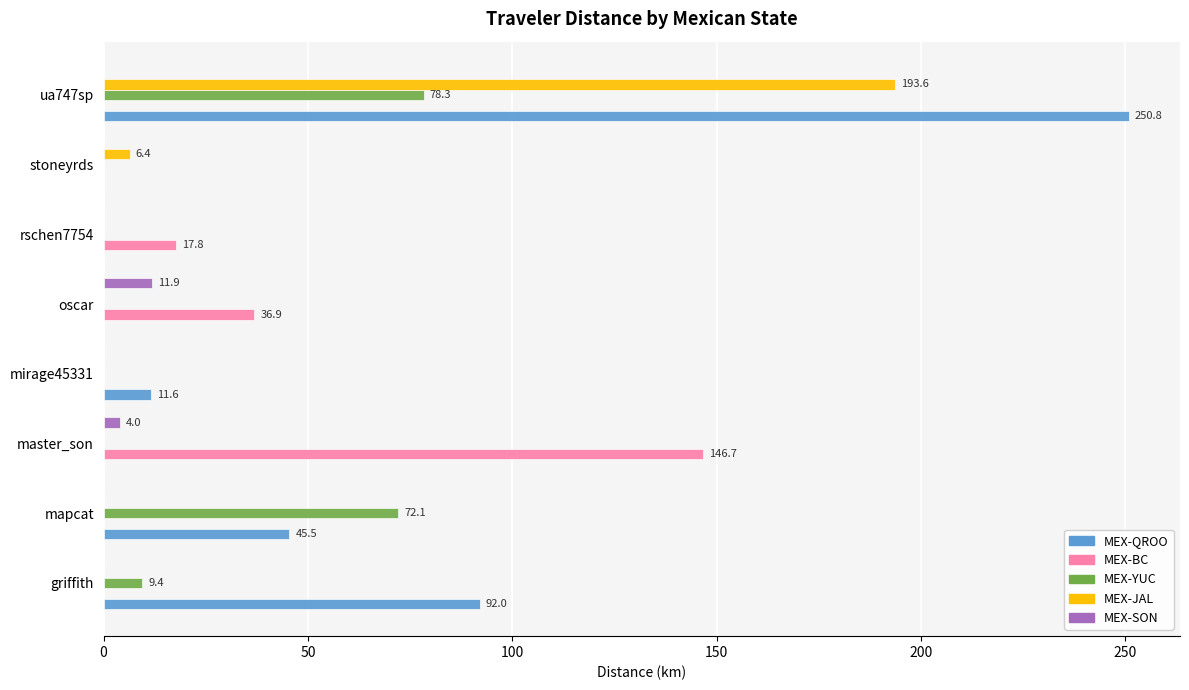

What is the maximum value shown in the chart?

250.8